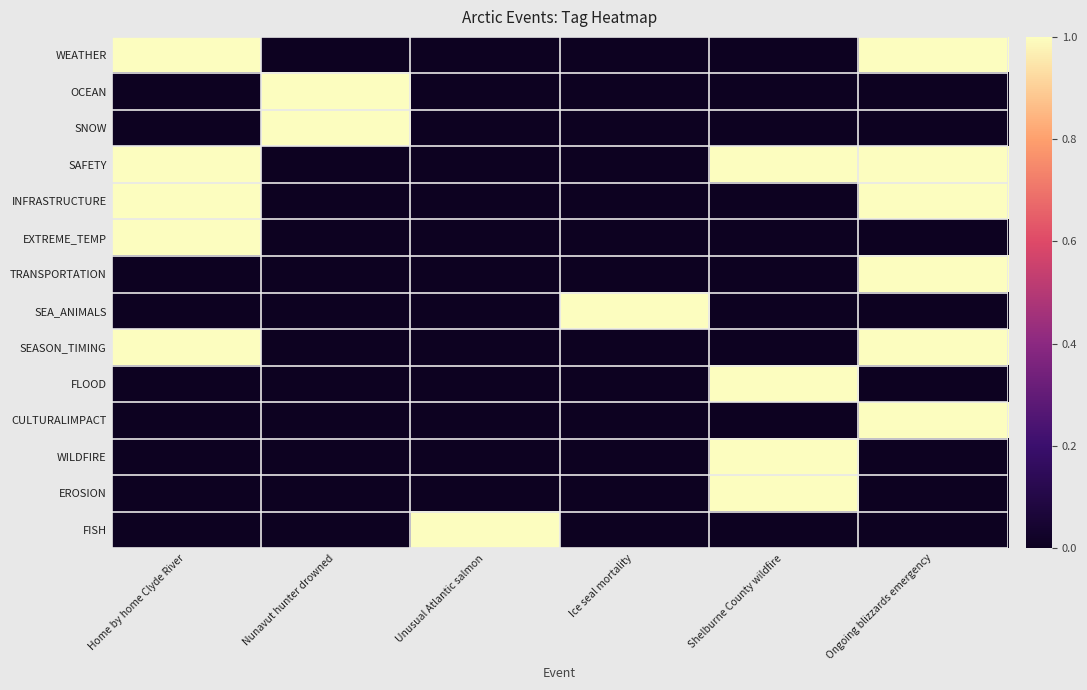

Which has a higher value, Unusual Atlantic salmon or Home by home Clyde River?

Home by home Clyde River